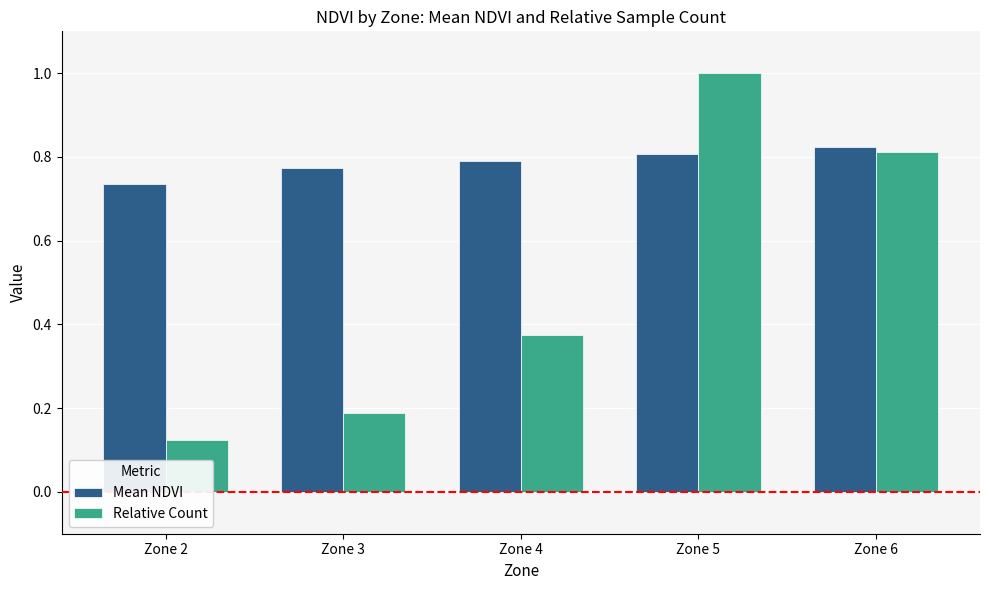

Which series has the widest spread of values?

Relative Count